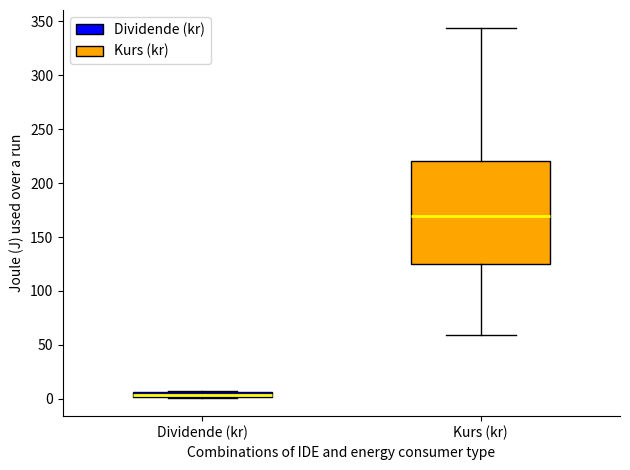

Where is the upper edge of the box for Dividende (kr) on the y-axis? The values are not printed on the chart, so give them approximately, as read against the axis.

5